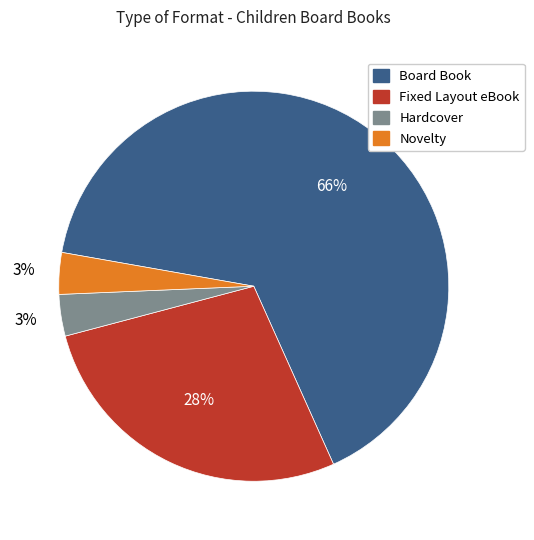

Which category has the biggest portion of the pie?

Board Book